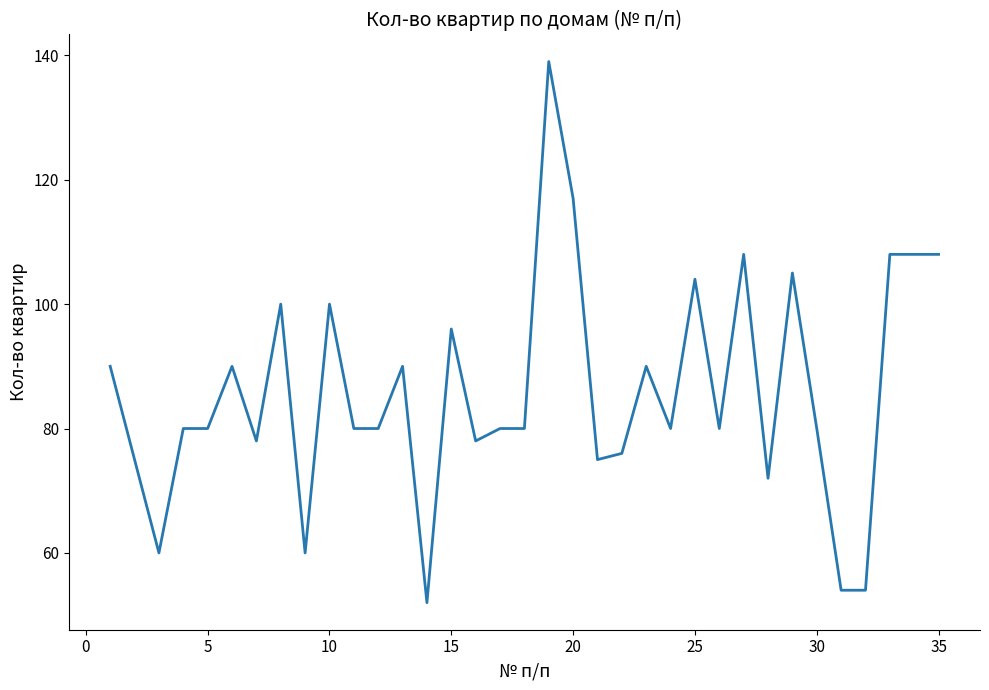

What is the difference between the maximum and minimum values?

87